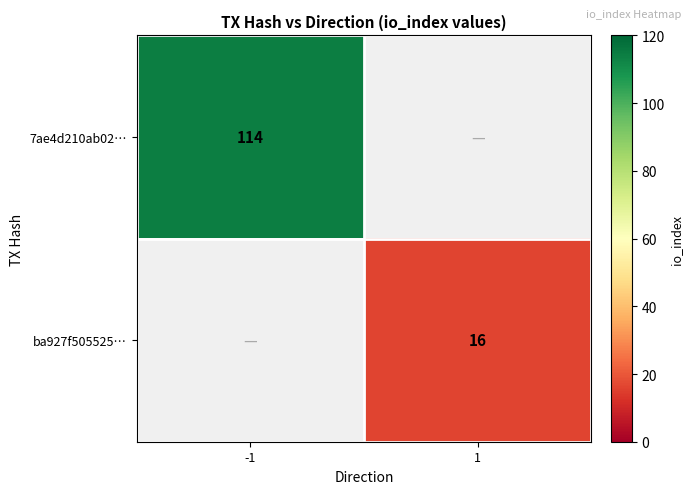

Is it true that 7ae4d210ab02… equals 58 at -1?

False